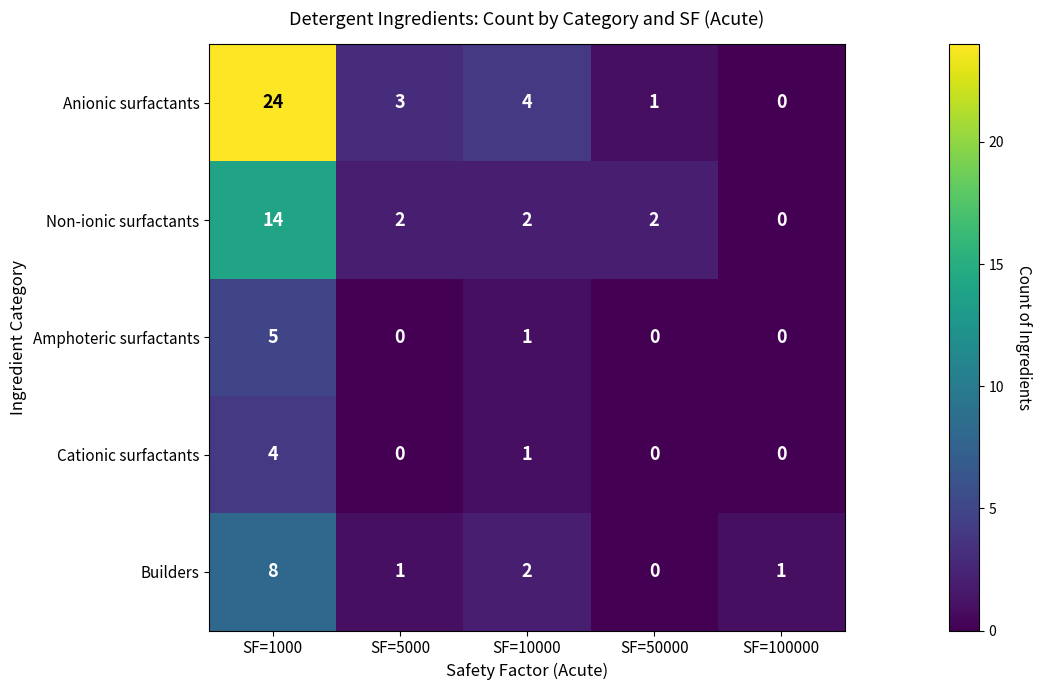

Count the Cationic surfactants values in the range 0 to 1.

4